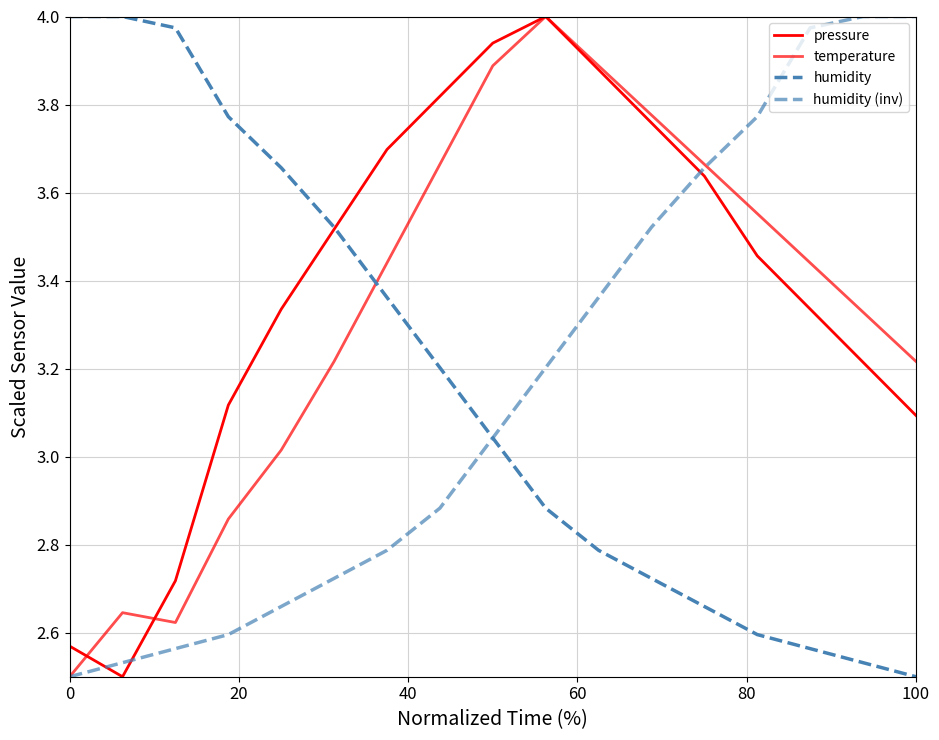

Count the number of data series in this chart.

4